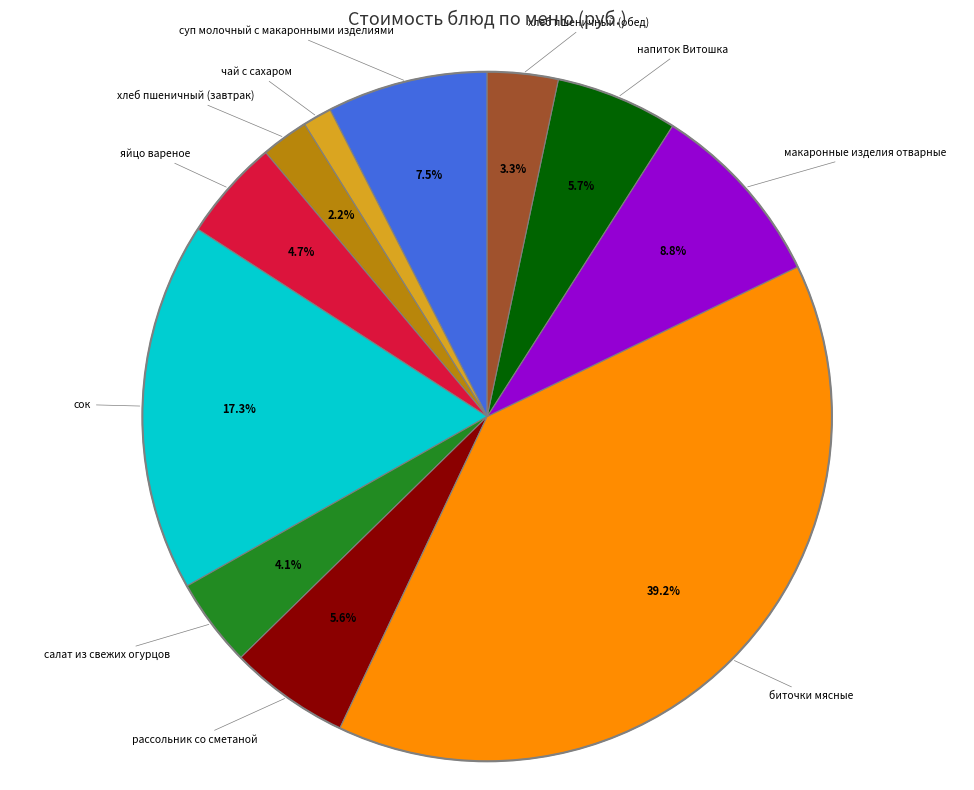

Does any single category account for the majority?

No